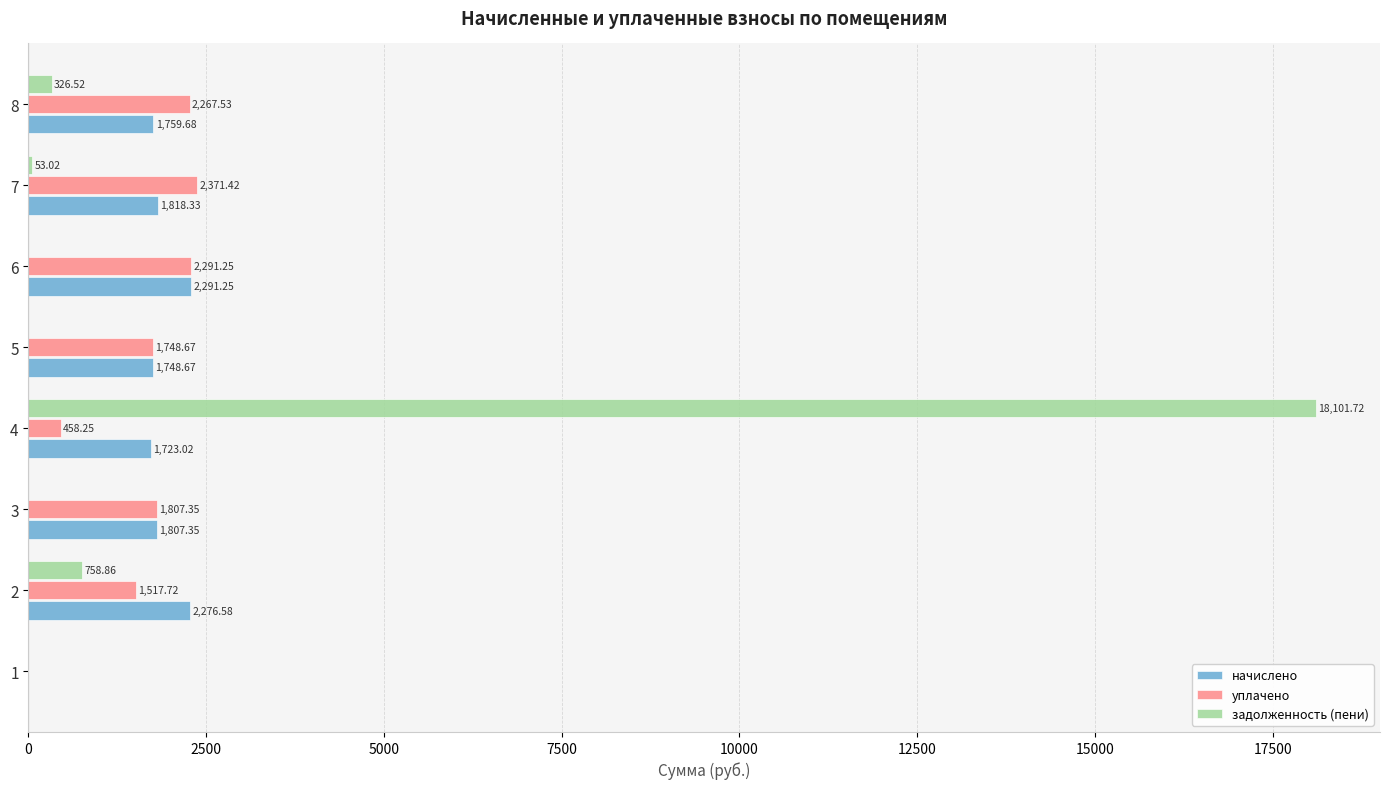

Which series changed the most between 4 and 8?

задолженность (пени)